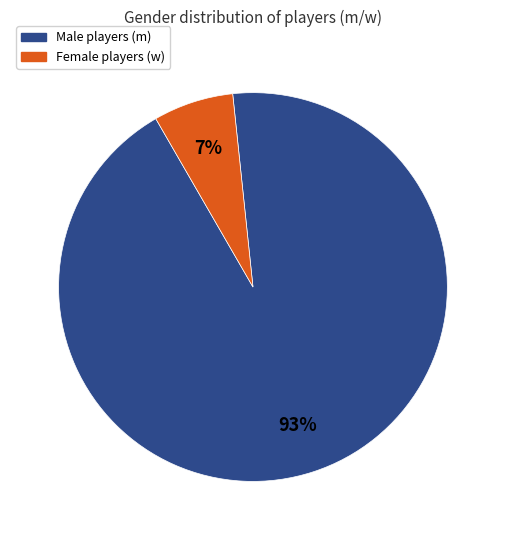

Does any single category account for the majority?

Yes